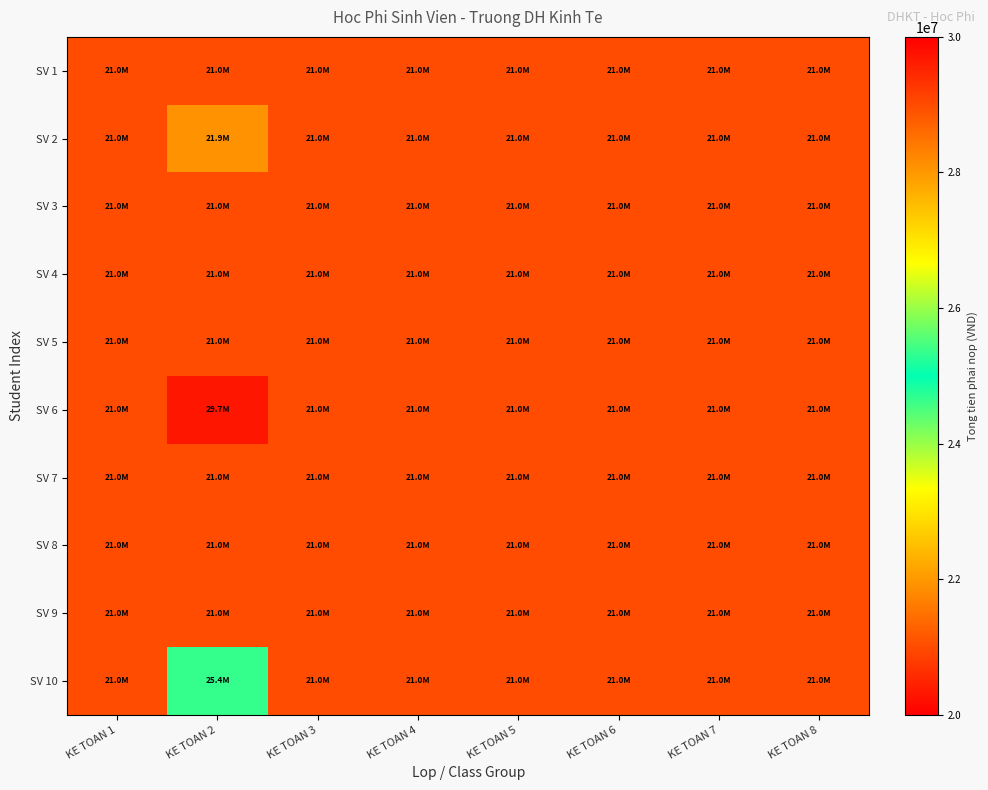

How many distinct data groups are displayed?

10